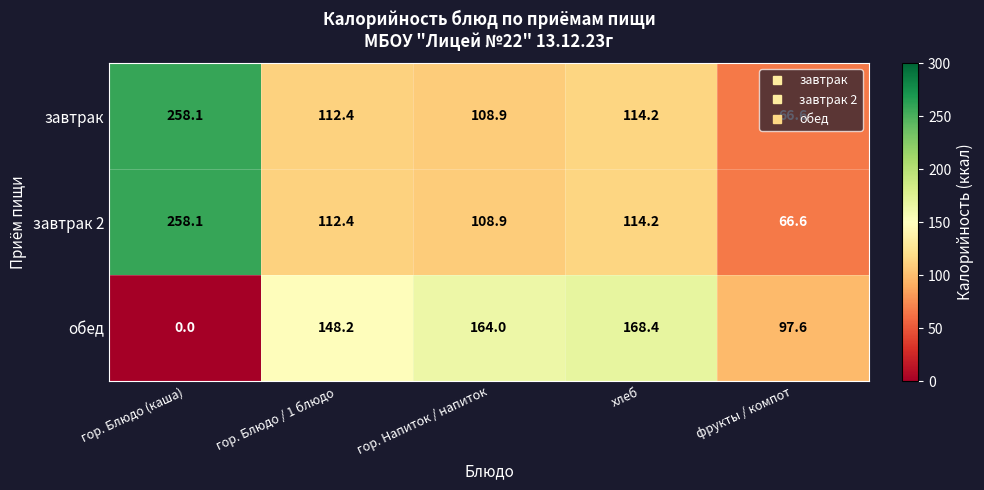

Which series changed the most between гор. Блюдо (каша) and гор. Блюдо / 1 блюдо?

обед